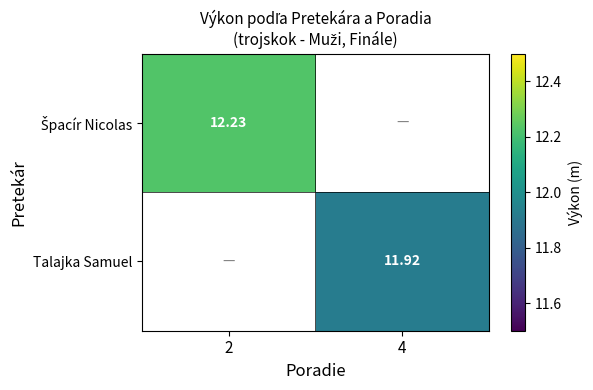

Which series has the largest range (max minus min)?

Špacír Nicolas